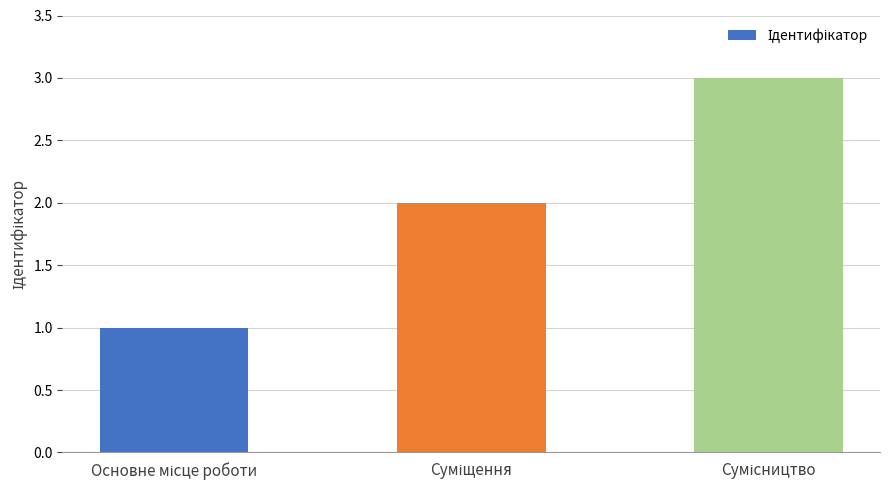

What is the maximum value shown in the chart?

3